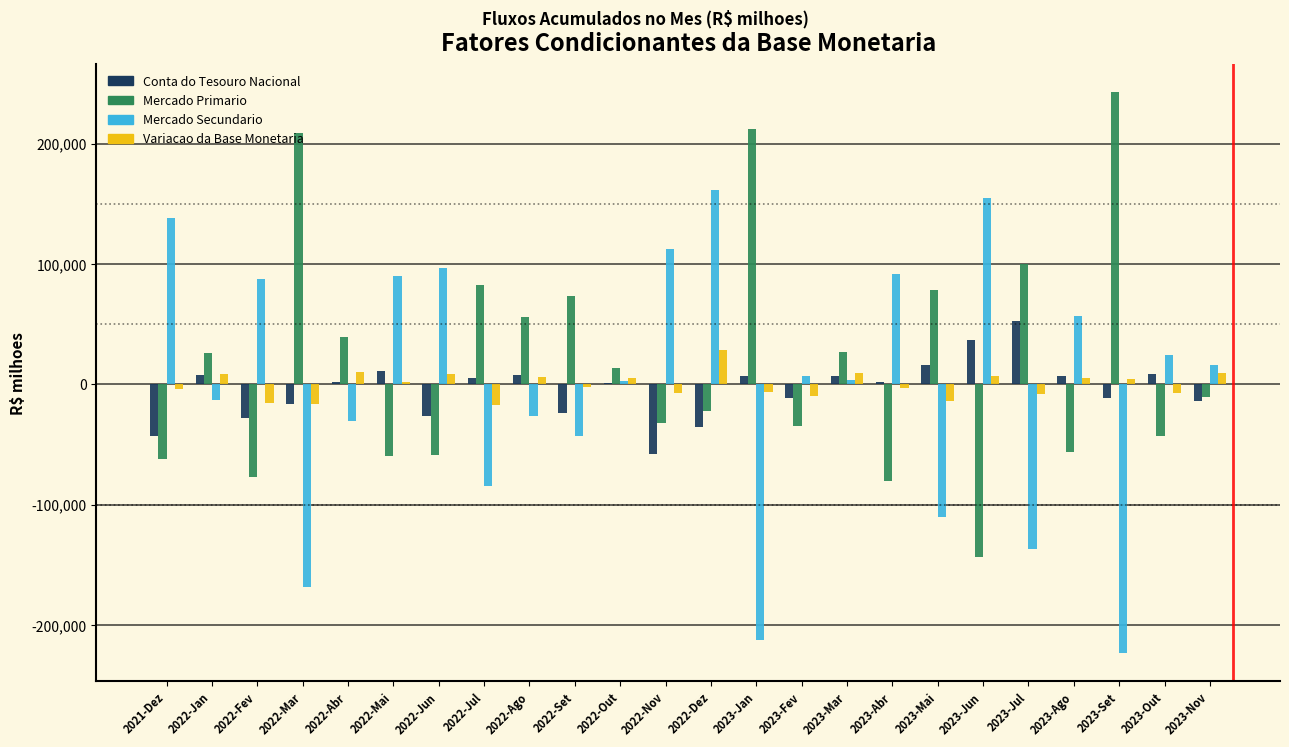

Between 2021-Dez and 2022-Dez, which series saw the biggest shift?

Mercado Primario